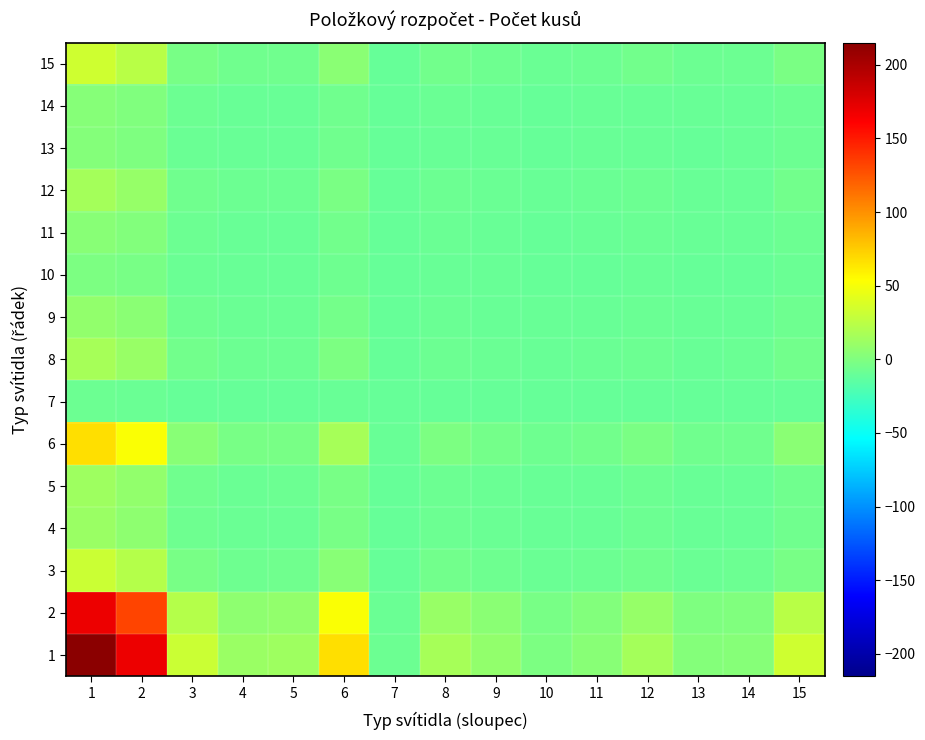

At how many categories does at least one series exceed 94?

2